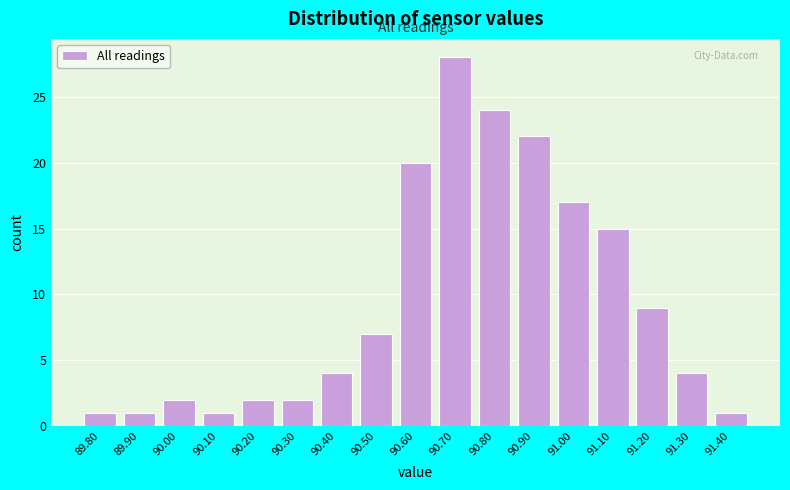

Reading left to right, transcribe this chart: for each bar, give the range it covers on the x-axis and its height. The values are not printed on the chart, so give them approximately, as read against the axis.

89.75 to 89.85: 1
89.85 to 89.95: 1
89.95 to 90.05: 2
90.05 to 90.15: 1
90.15 to 90.25: 2
90.25 to 90.35: 2
90.35 to 90.45: 4
90.45 to 90.55: 7
90.55 to 90.65: 20
90.65 to 90.75: 28
90.75 to 90.85: 24
90.85 to 90.95: 22
90.95 to 91.05: 17
91.05 to 91.15: 15
91.15 to 91.25: 9
91.25 to 91.35: 4
91.35 to 91.45: 1